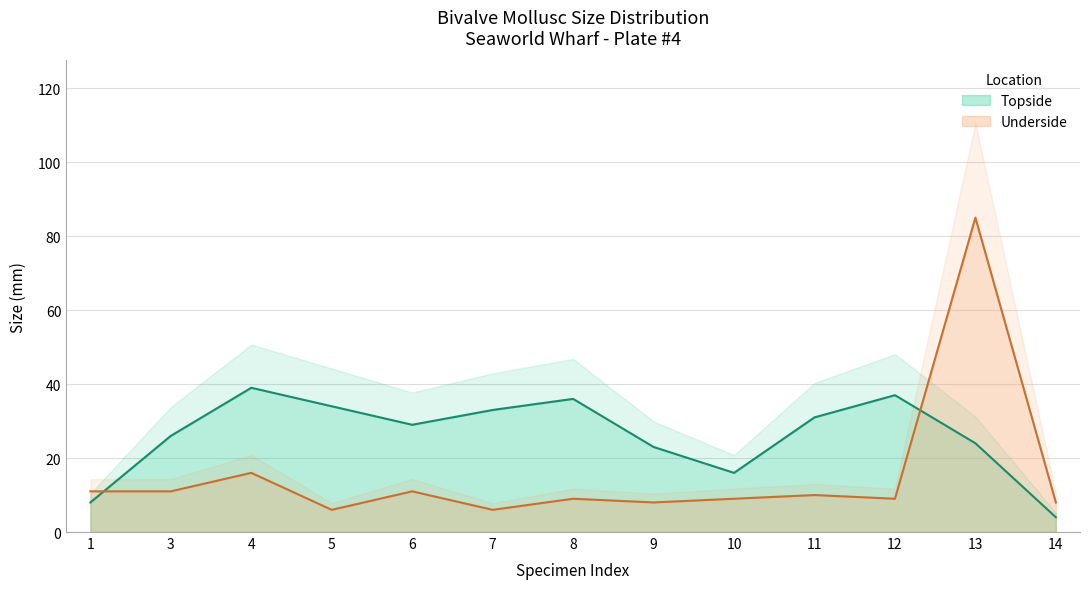

What is the average value of the Topside series?

26